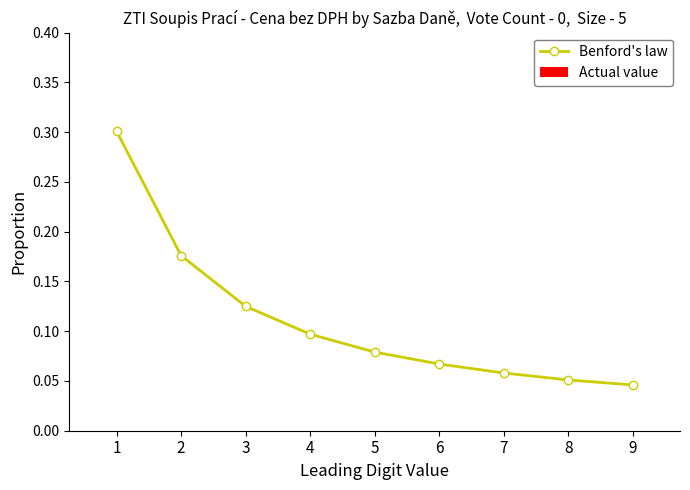

Count the values in the range 0 to 1.

9